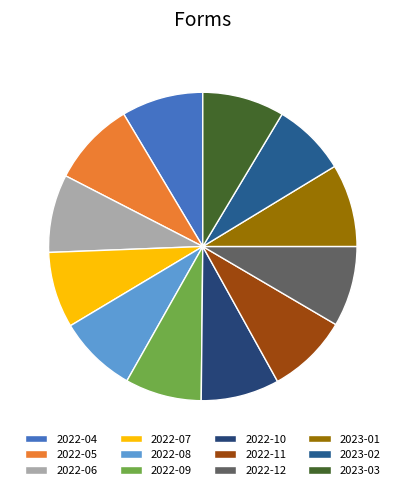

Is there a majority slice in this chart?

No